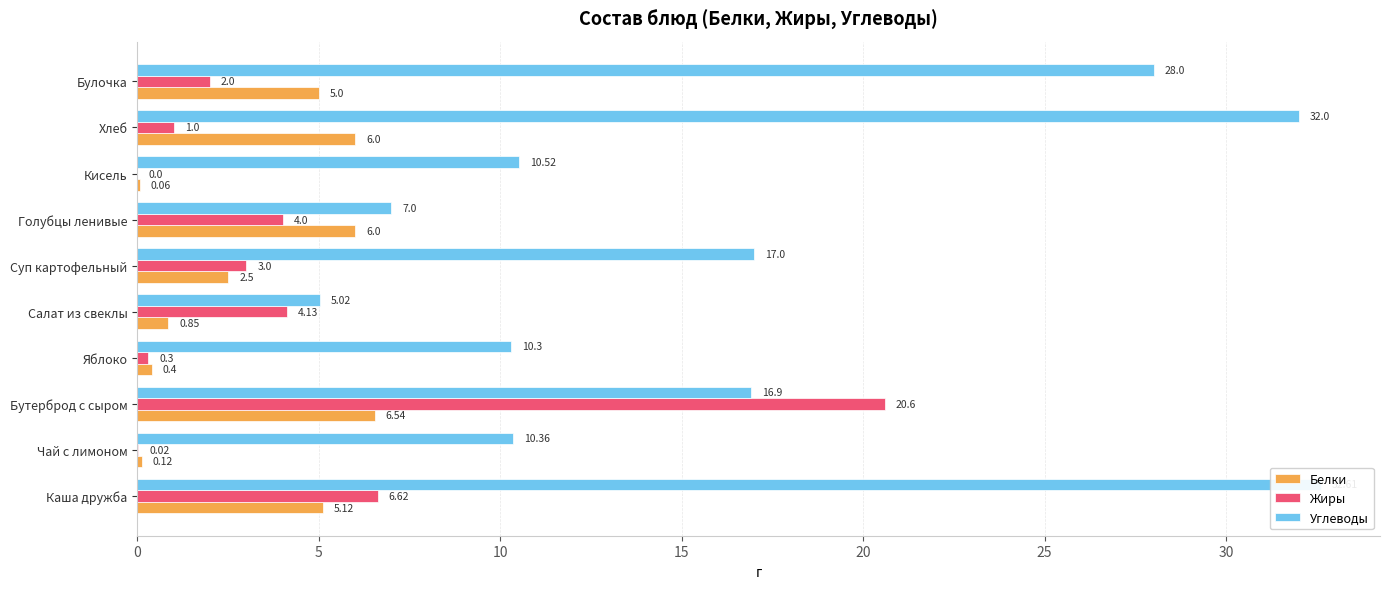

What is the difference between the highest and lowest values at Кисель?

10.5